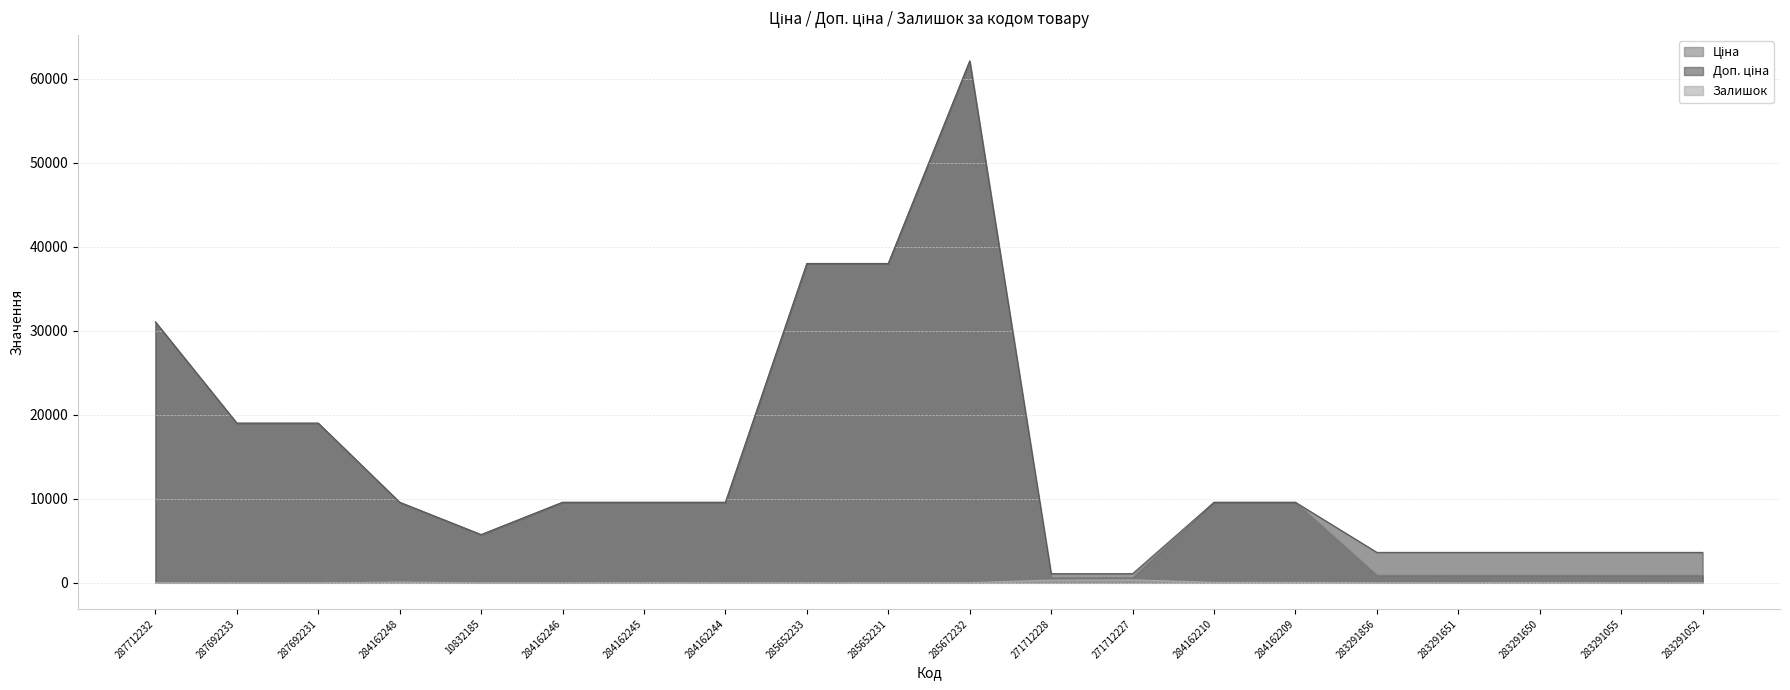

At which label does Залишок first exceed 15?

284162248